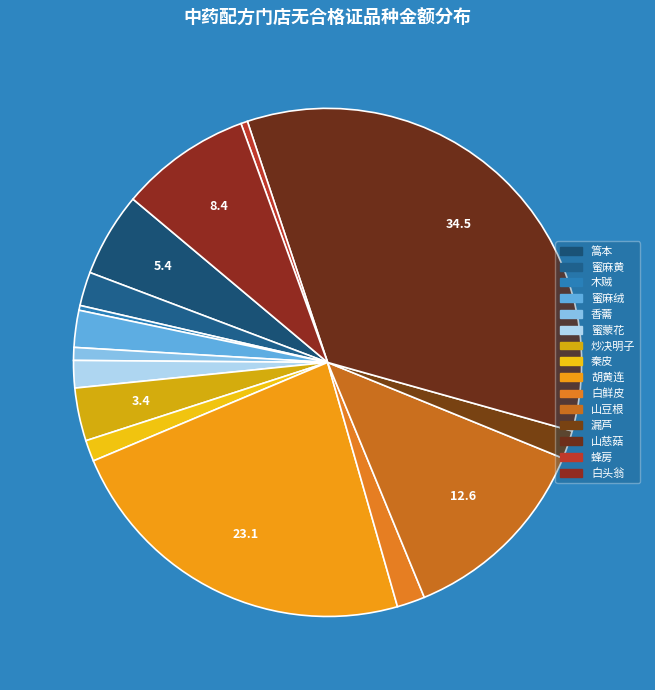

The 白头翁 slice represents 8% of the pie. True or false?

True